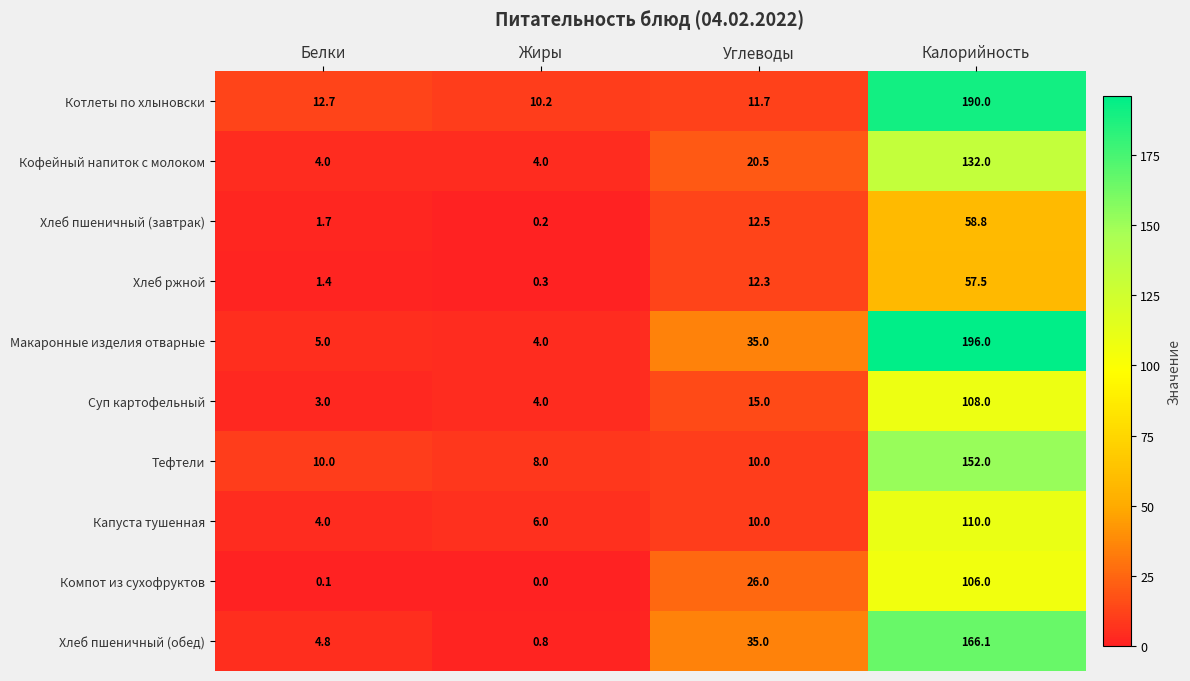

At which category does the chart reach its minimum across all series?

Жиры